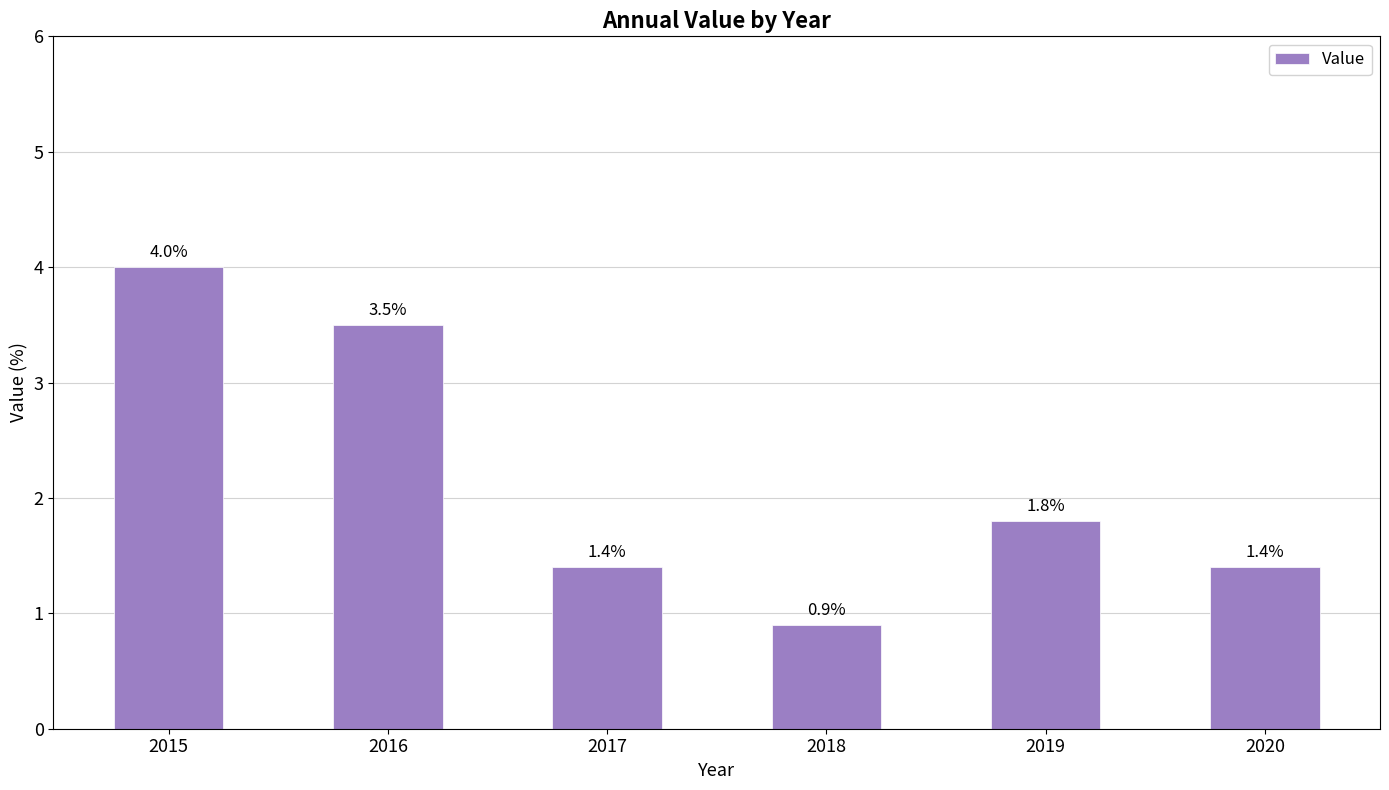

What is the sum of the values at 2017 and 2020?

2.8